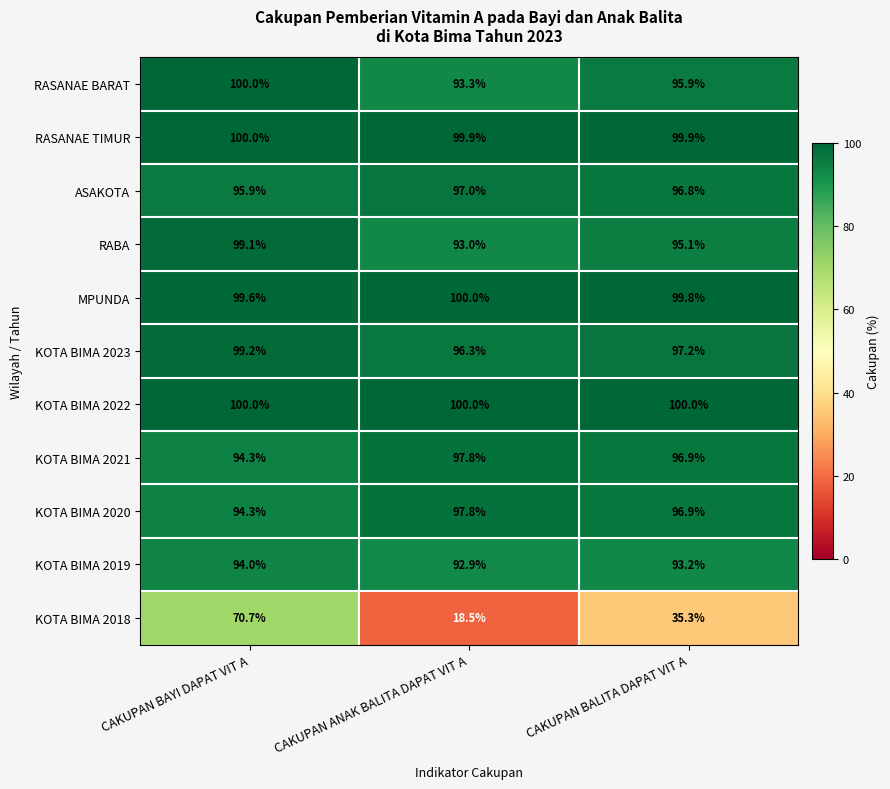

What is the difference between the second highest and minimum values in the KOTA BIMA 2023 series?

0.9